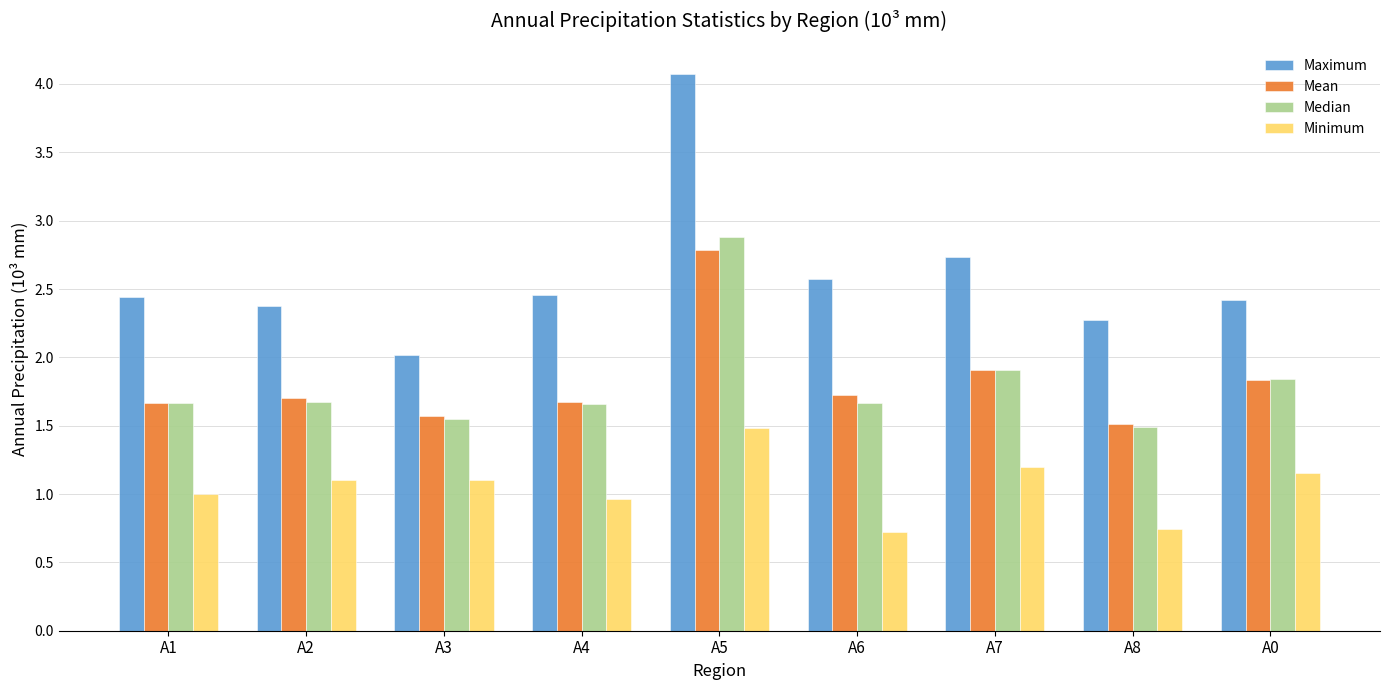

What is the difference between the highest and lowest values at A7?

1.5